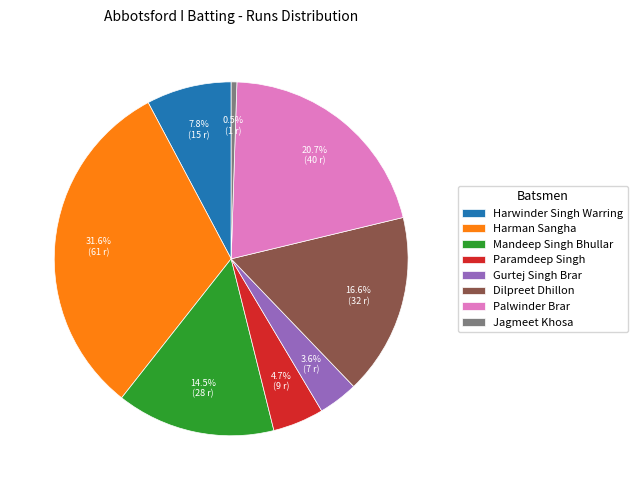

Does Harwinder Singh Warring account for over 50% of the chart?

No